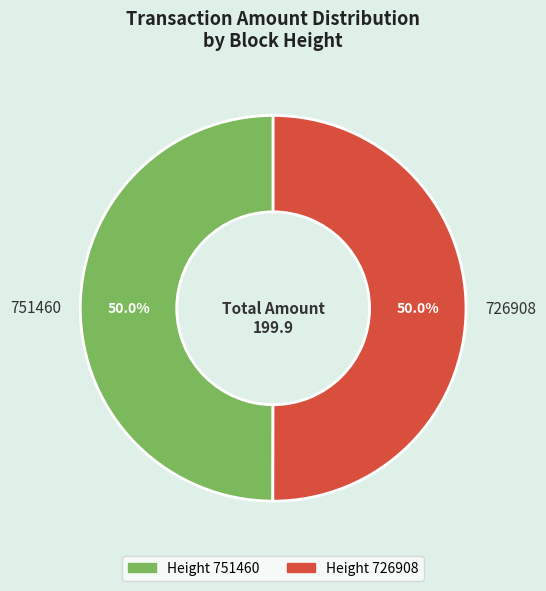

How many slices are in this pie chart?

2